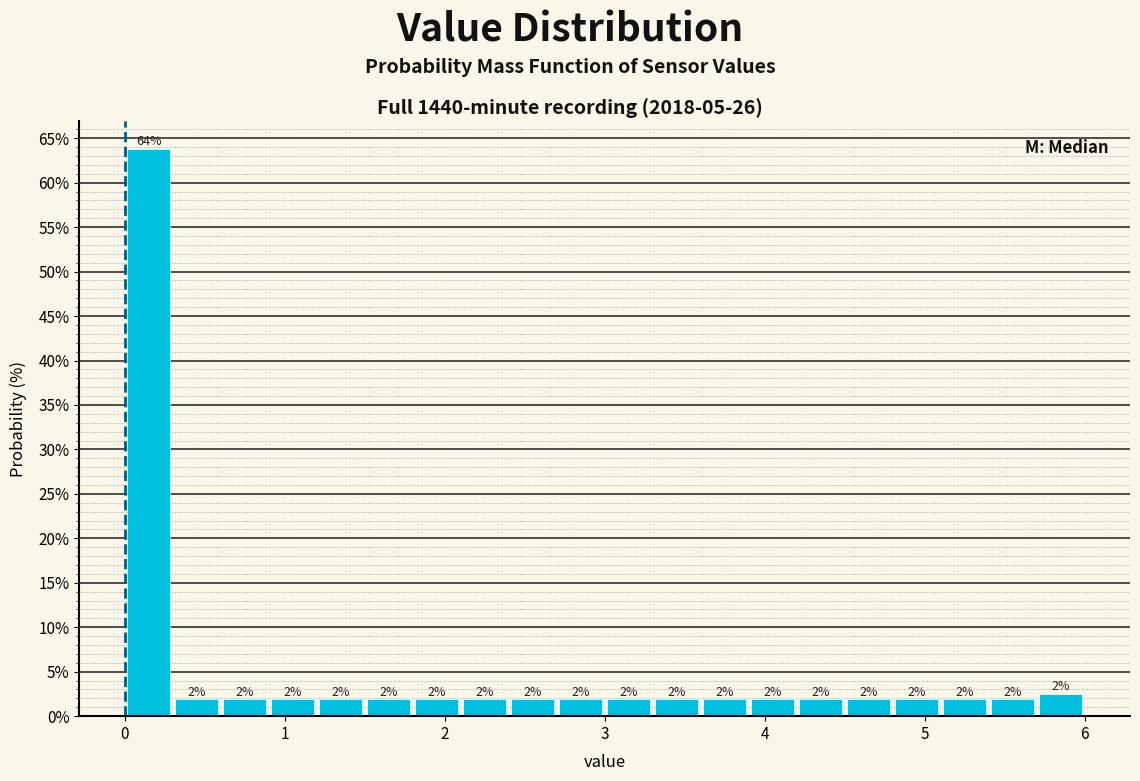

Read against the x-axis, roughly where is the centre of the tallest bar?

0.2